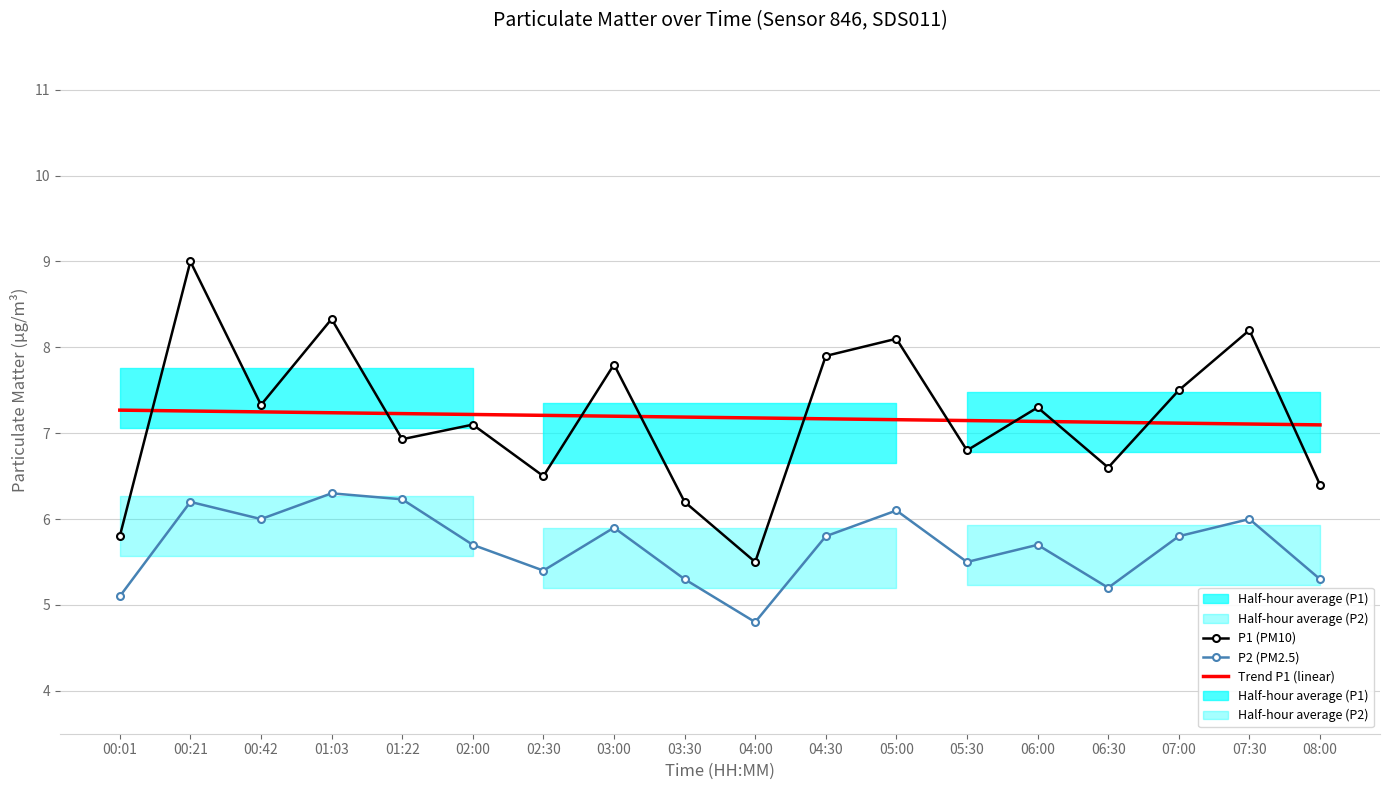

In P2 (PM2.5), how many points are lower than both neighbors (excluding endpoints)?

5